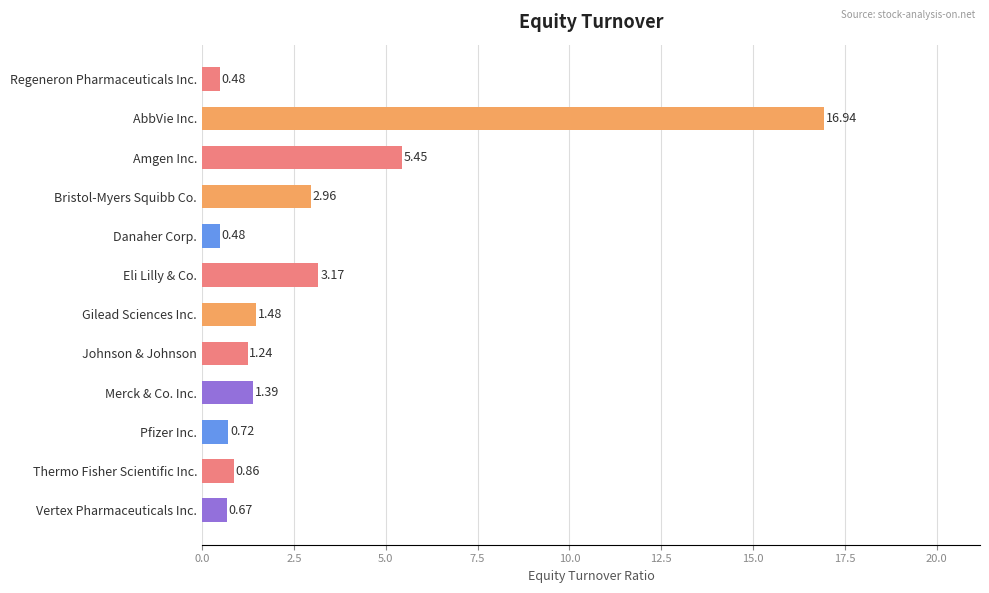

At which label is the value closest to 8?

Amgen Inc.